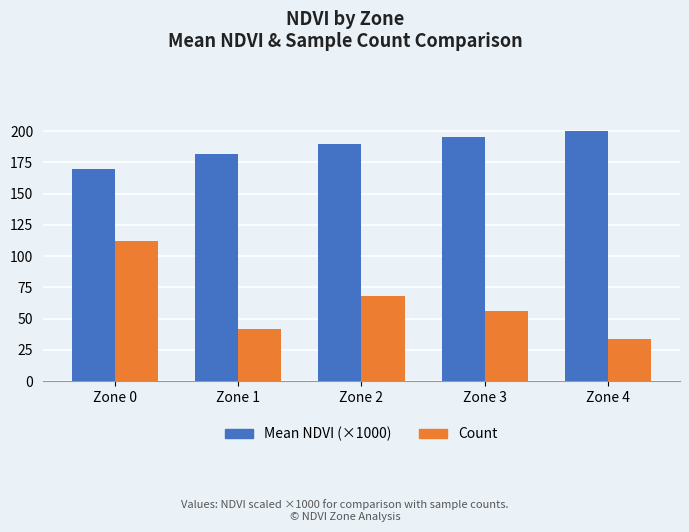

Where does the Mean NDVI (×1000) series first go above 189?

Zone 2